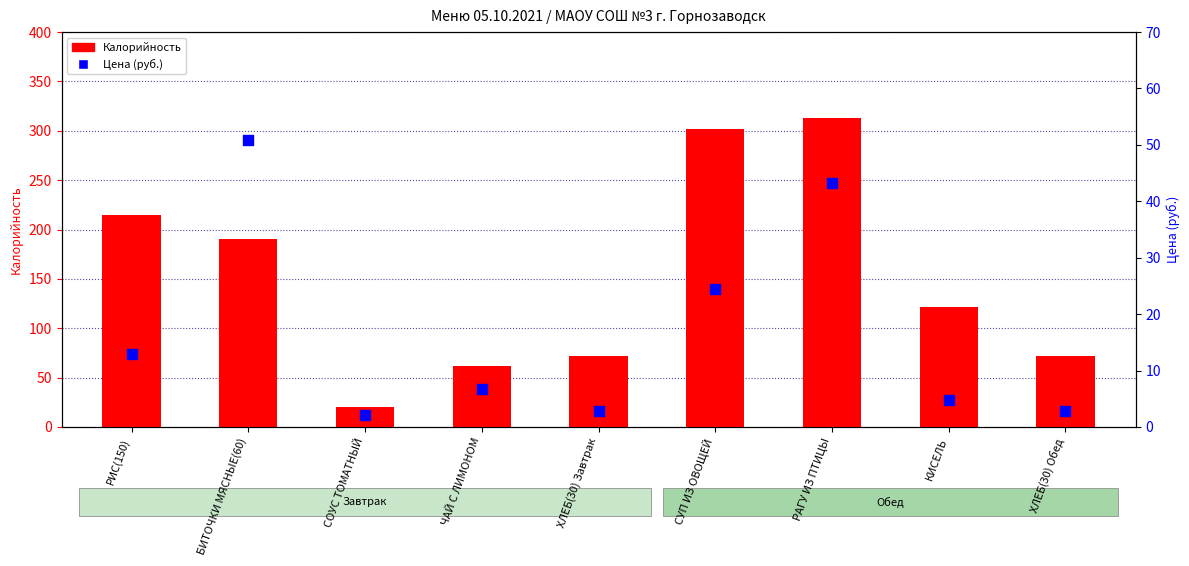

Is the value of Цена at КИСЕЛЬ greater than the value of Калорийность at КИСЕЛЬ?

No